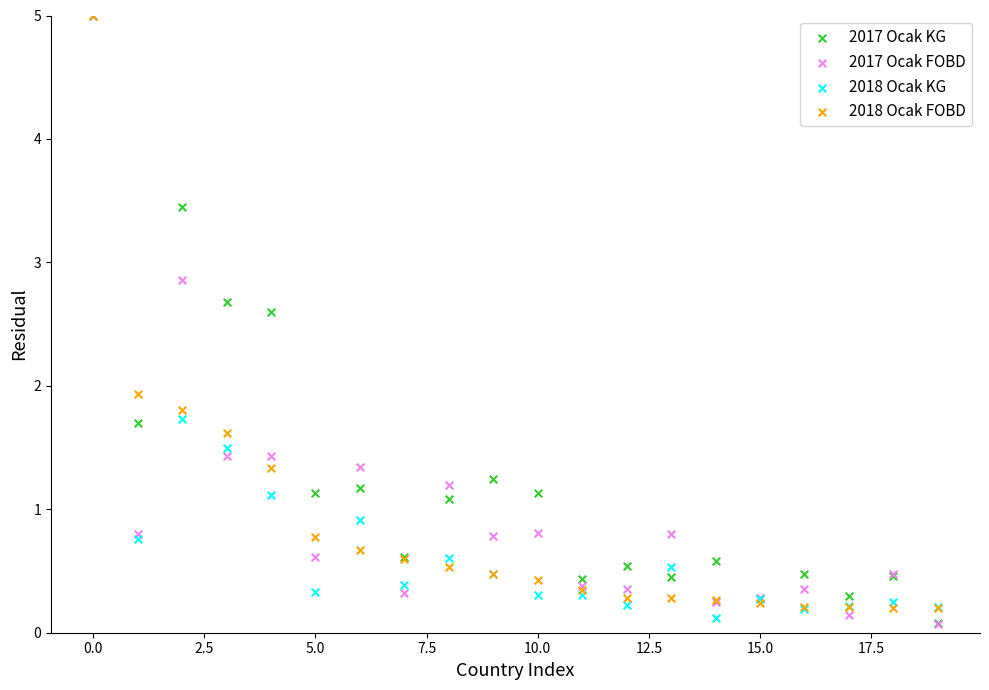

Across all series, what Y value is closest to 2?

1.9